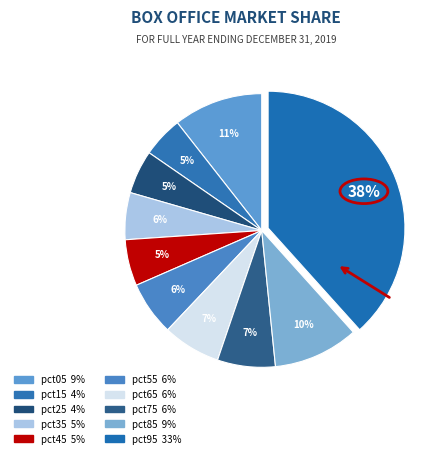

Count the number of slices in the pie.

10